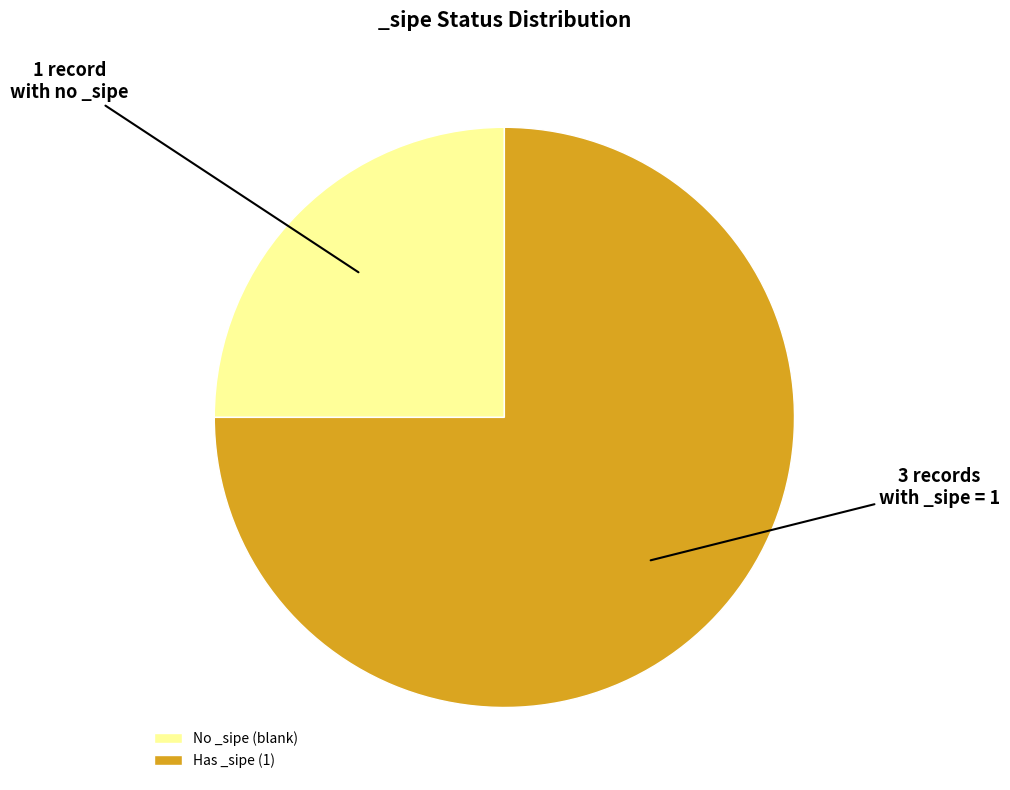

Is there a majority slice in this chart?

Yes